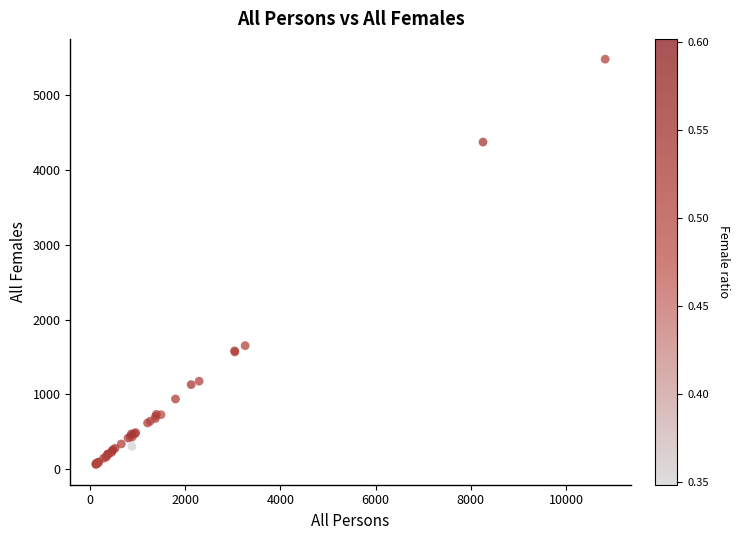

What Y value in the scatter plot is closest to 2773?

1653